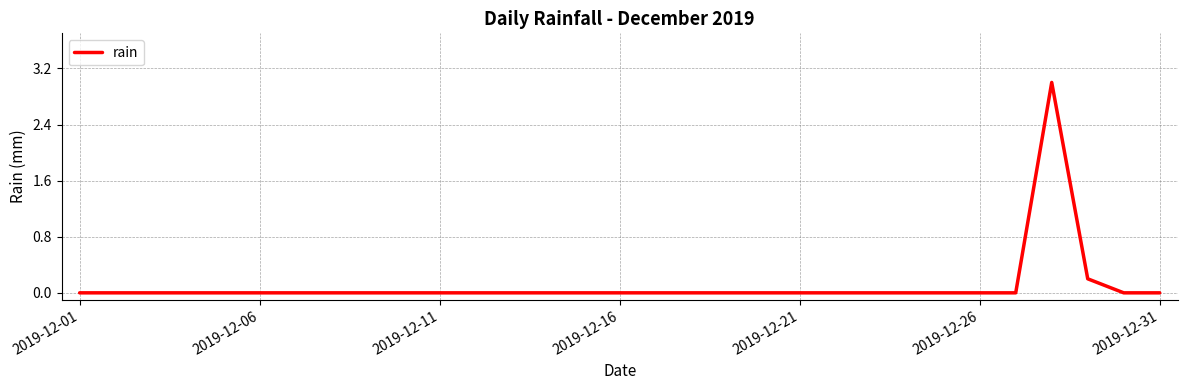

Where is the first local maximum?

27